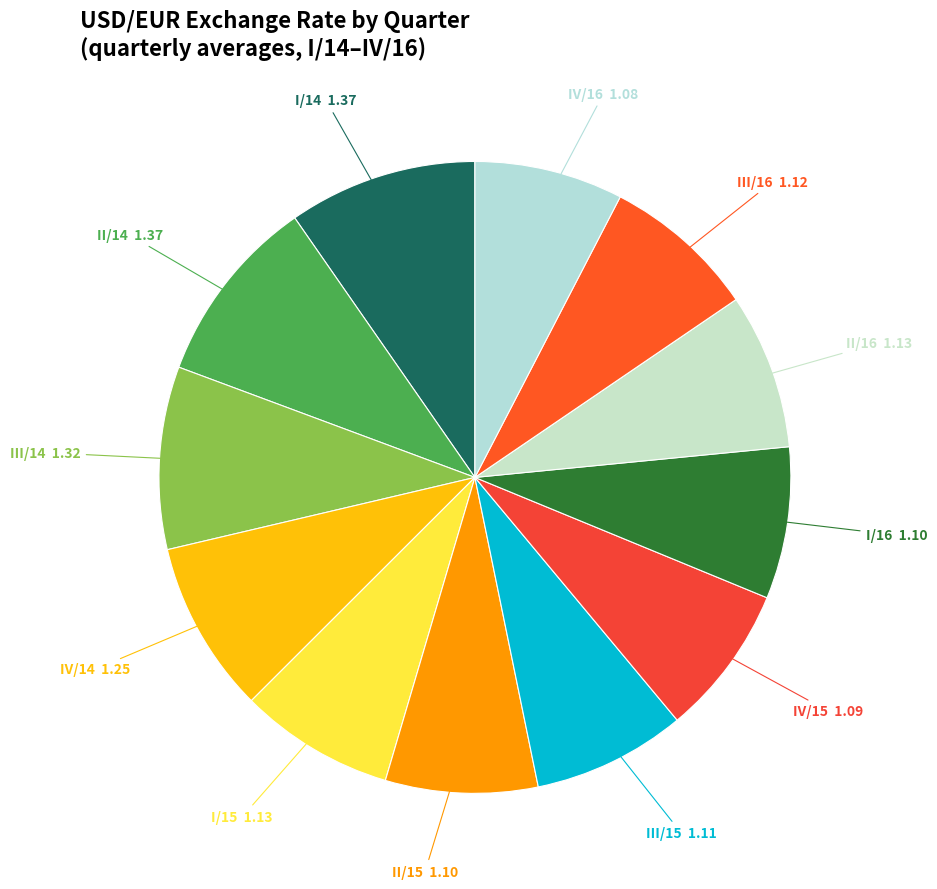

Rank the categories by value from lowest to highest.

IV/16, IV/15, I/16, II/15, III/15, III/16, I/15, II/16, IV/14, III/14, I/14, II/14